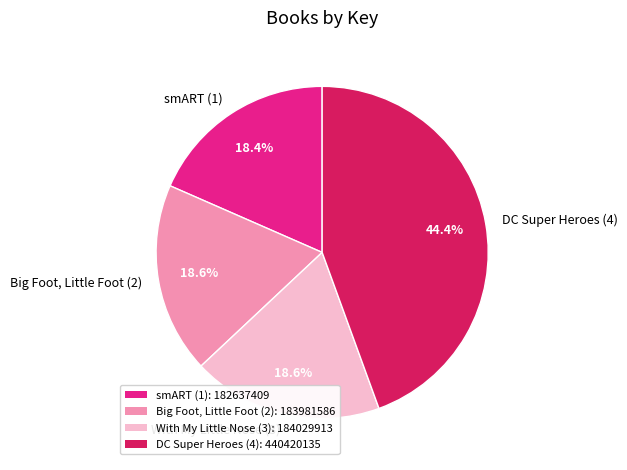

Is it true that Big Foot, Little Foot (2) is 19% of the pie?

True